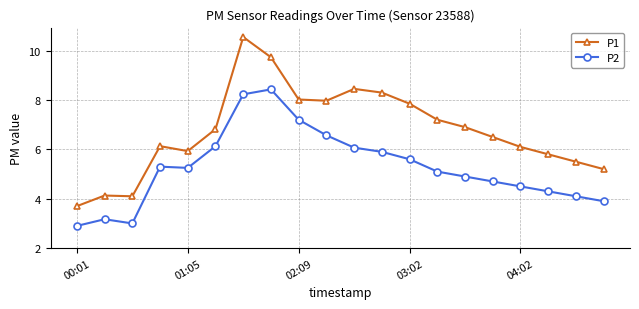

True or false: P1 and P2 intersect in this chart.

False